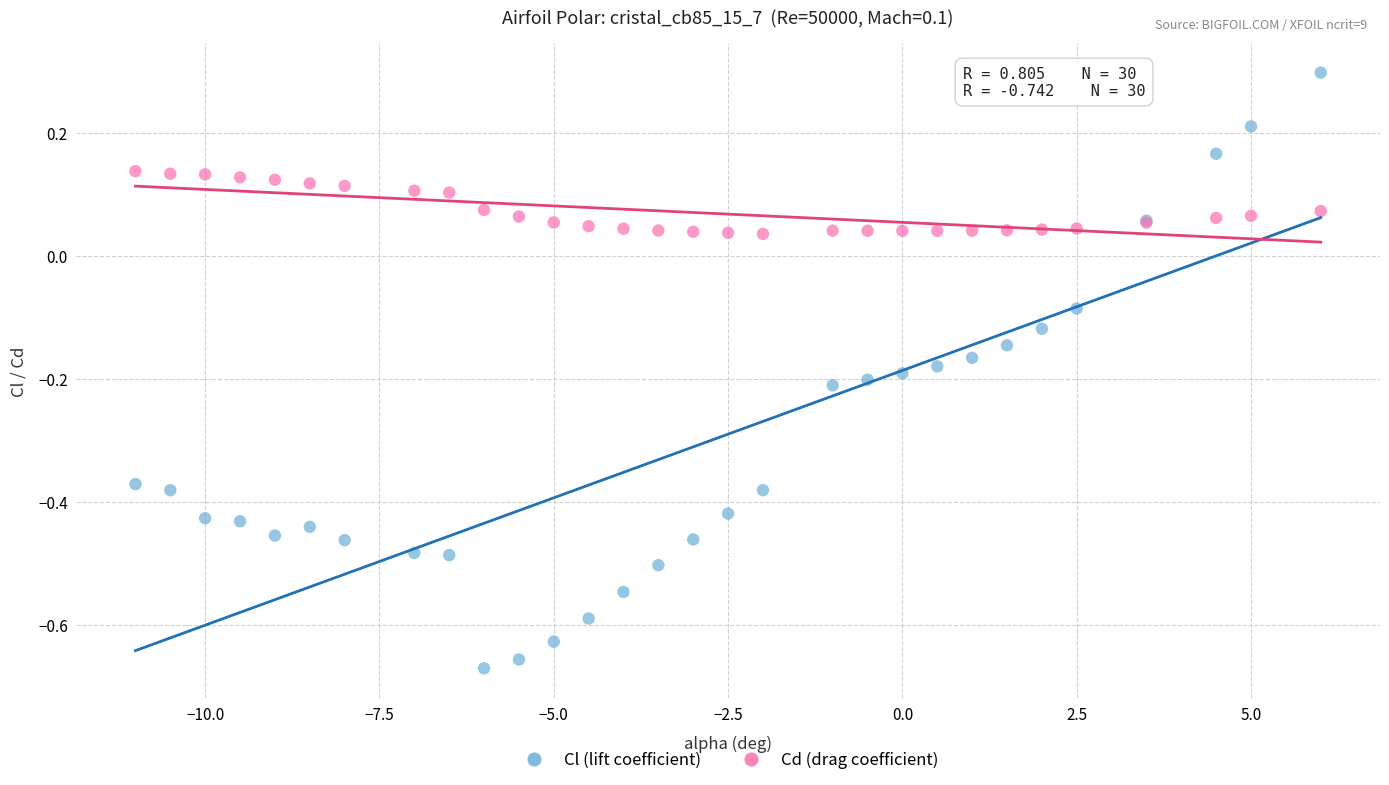

What are all the series names shown in the legend?

Cl (lift coefficient), Cd (drag coefficient)